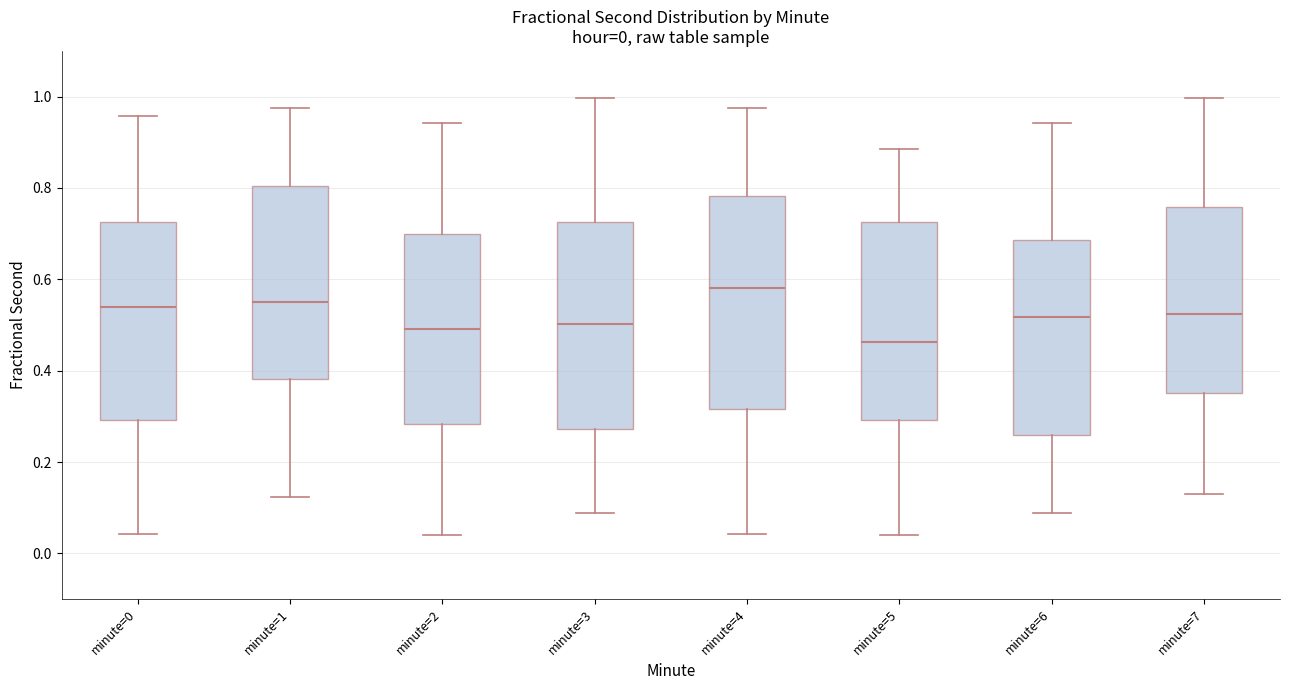

Reading left to right, read every box against the y-axis: the position of its median line, the range the box covers, and the ends of its whiskers. The values are not printed on the chart, so give them approximately, as read against the axis.

minute=0: median 0.54, box 0.30 to 0.72, whiskers 0.04 to 0.96
minute=1: median 0.56, box 0.38 to 0.80, whiskers 0.12 to 0.98
minute=2: median 0.50, box 0.28 to 0.70, whiskers 0.04 to 0.94
minute=3: median 0.50, box 0.28 to 0.72, whiskers 0.08 to 1.00
minute=4: median 0.58, box 0.32 to 0.78, whiskers 0.04 to 0.98
minute=5: median 0.46, box 0.30 to 0.72, whiskers 0.04 to 0.88
minute=6: median 0.52, box 0.26 to 0.68, whiskers 0.08 to 0.94
minute=7: median 0.52, box 0.36 to 0.76, whiskers 0.14 to 1.00